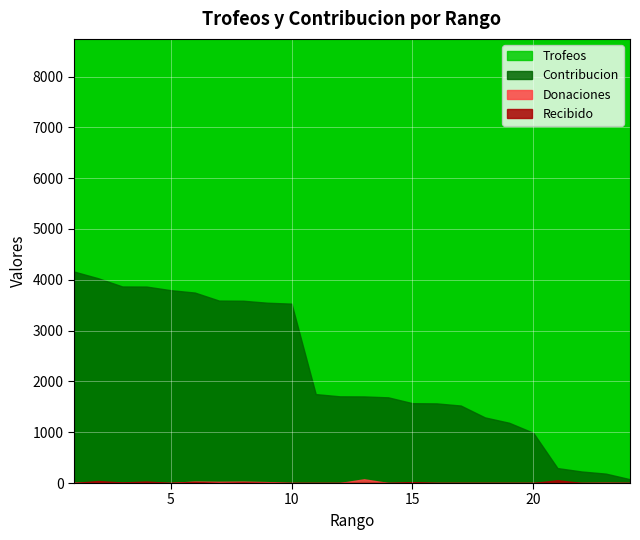

Which series has the widest spread of values?

Trofeos